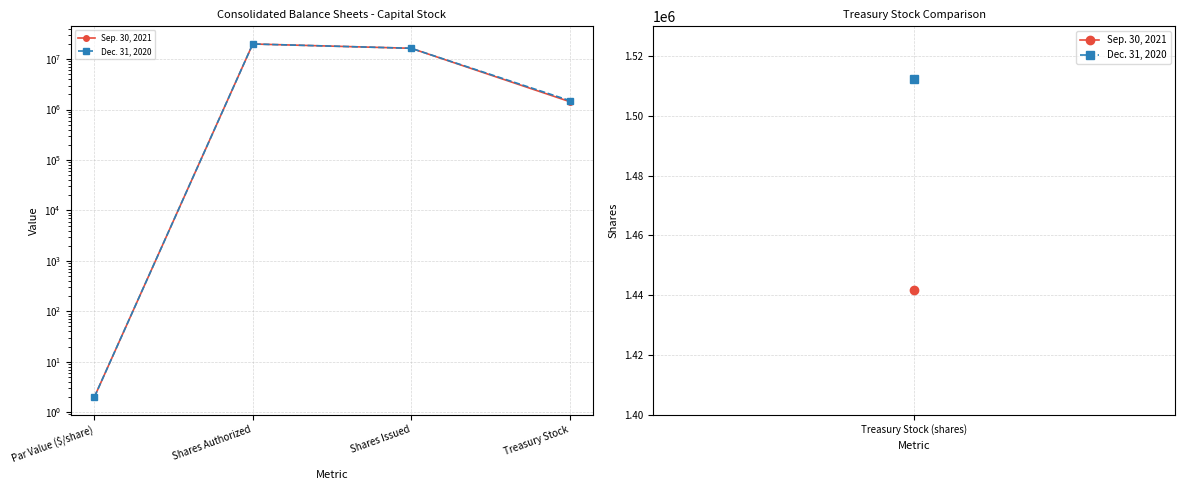

At how many categories does at least one series exceed 7904809?

2